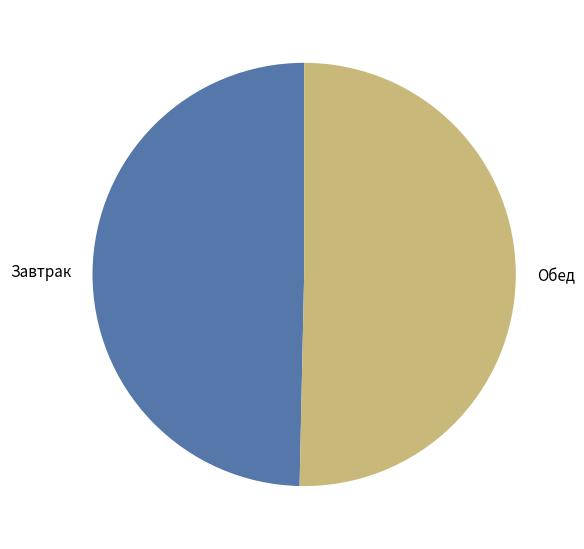

Is it true that Обед is 50% of the pie?

True